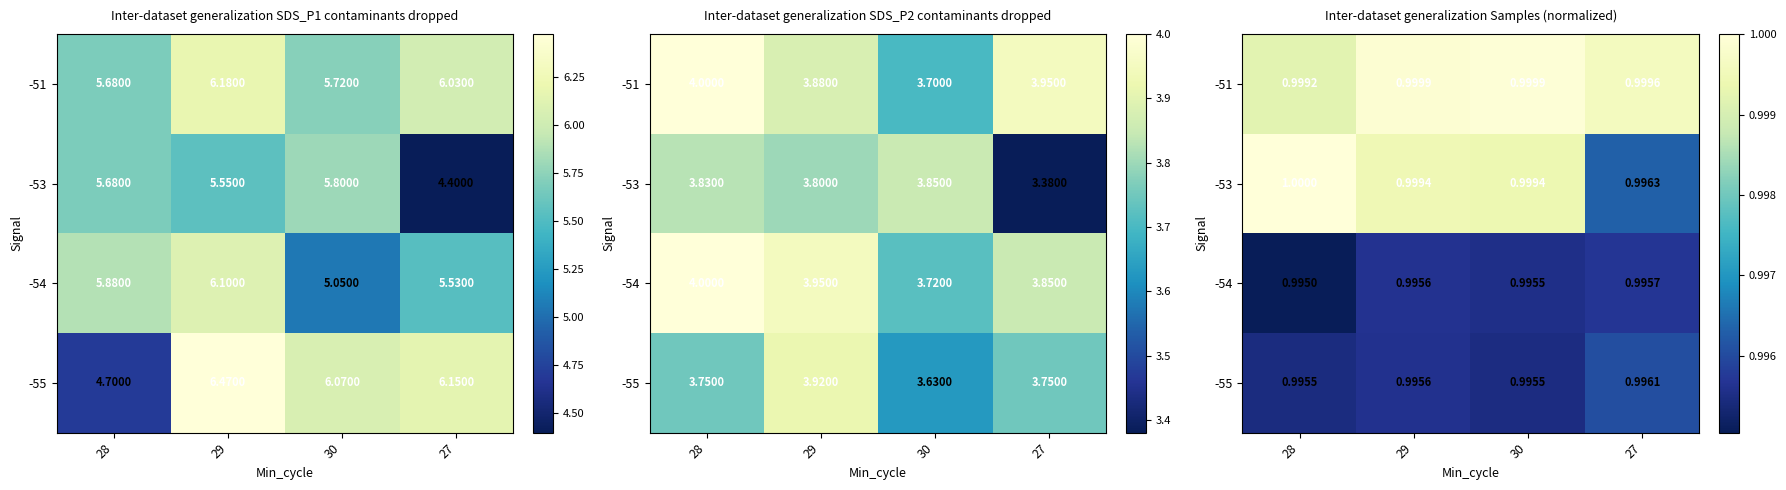

How many categories are shown in the chart?

4